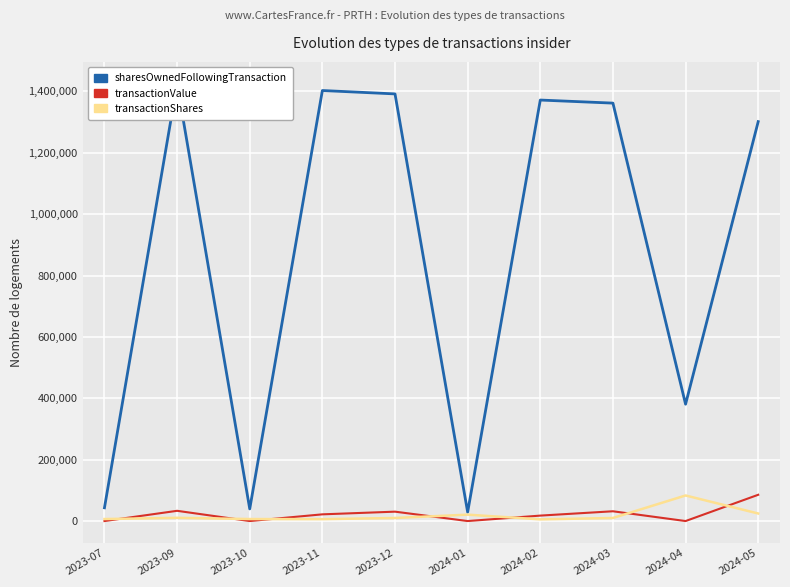

How many intersections are there between transactionValue and transactionShares?

7